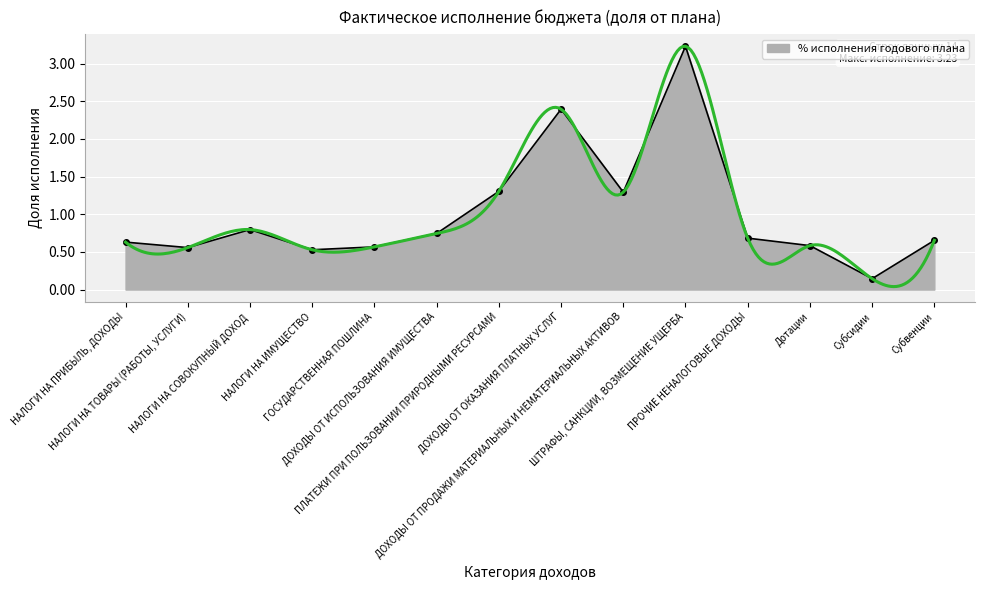

How many categories are shown in the chart?

14